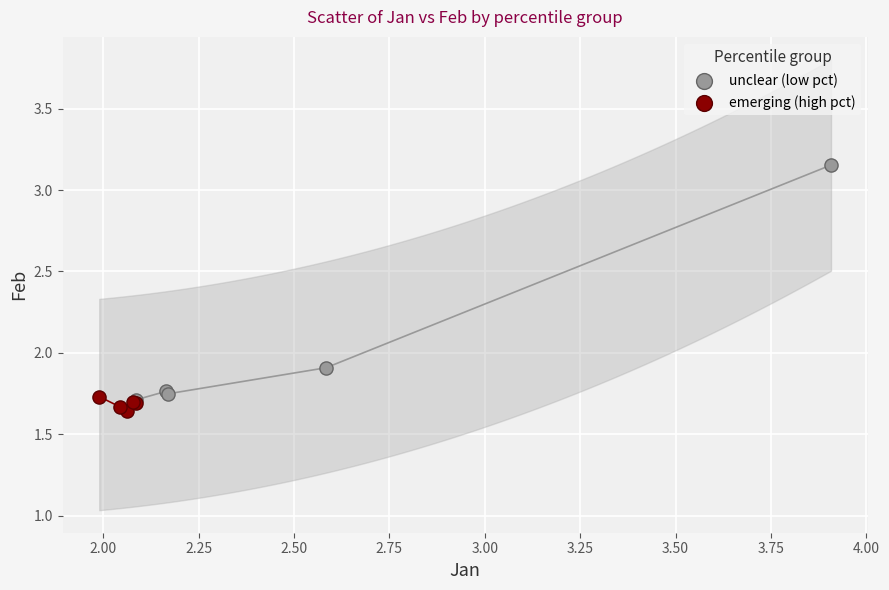

Which series has the largest Y range (max minus min)?

unclear (low pct)